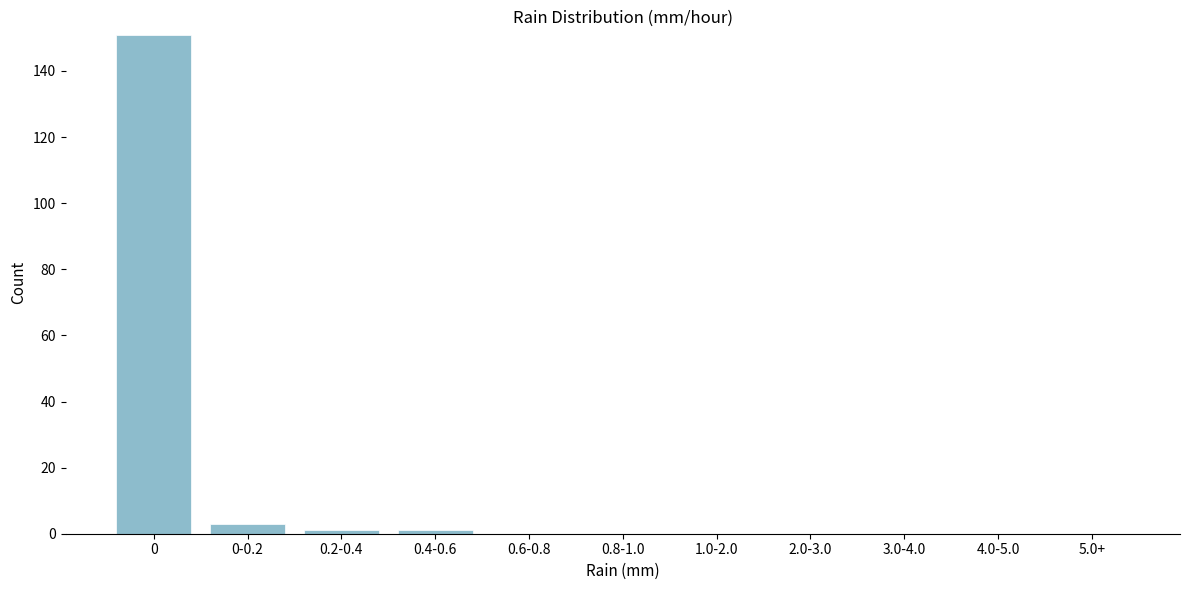

What is the change in value from 0 to 2.0-3.0?

-151